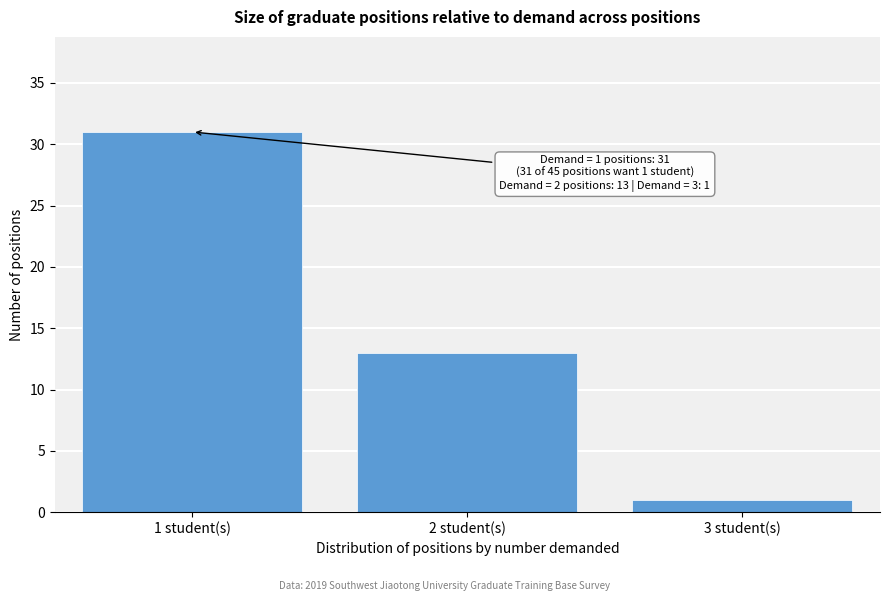

Reading left to right, extract all data points from this chart.

1 student(s)=31	2 student(s)=13	3 student(s)=1